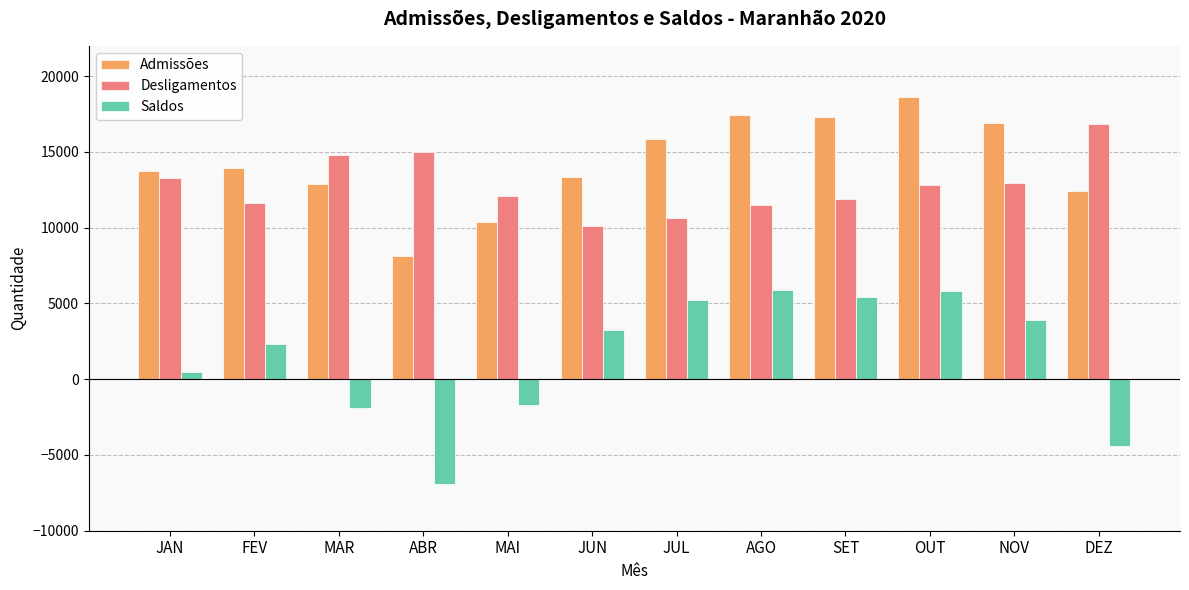

What is the sum of the Admissões values at DEZ and JUL?

28272